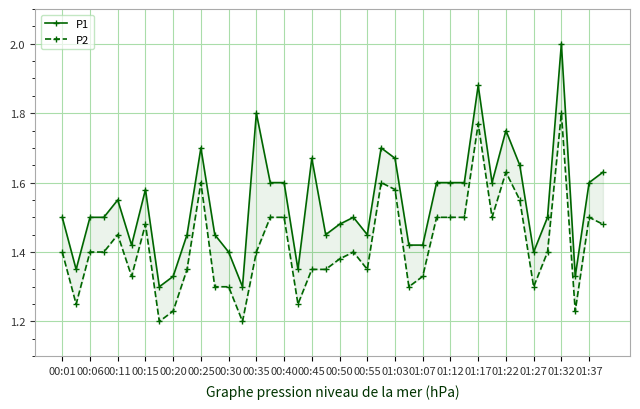

Between 27 and 36, which series saw the biggest shift?

P1